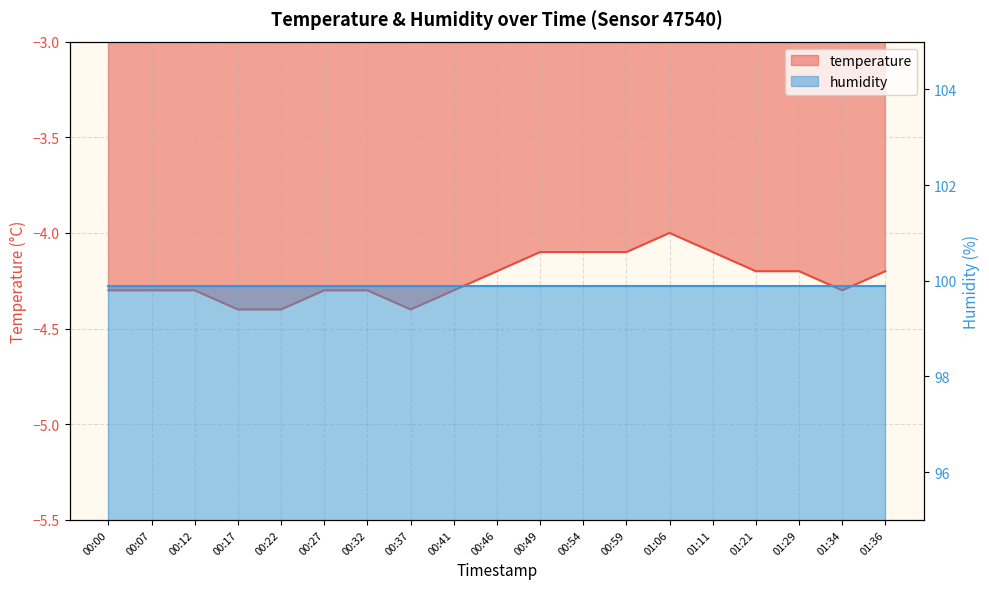

Rank the categories by value from lowest to highest.

00:17, 00:22, 00:37, 00:00, 00:07, 00:12, 00:27, 00:32, 00:41, 01:34, 00:46, 01:21, 01:29, 01:36, 00:49, 00:54, 00:59, 01:11, 01:06